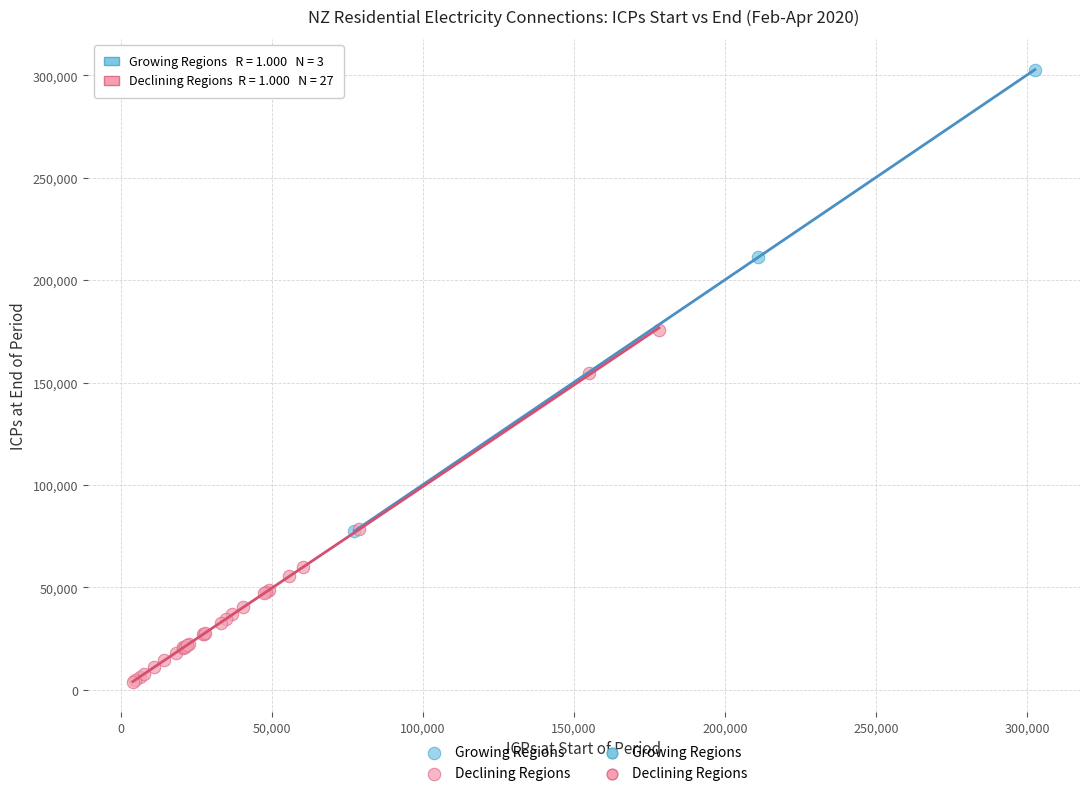

Which series reaches the maximum Y coordinate?

Growing Regions